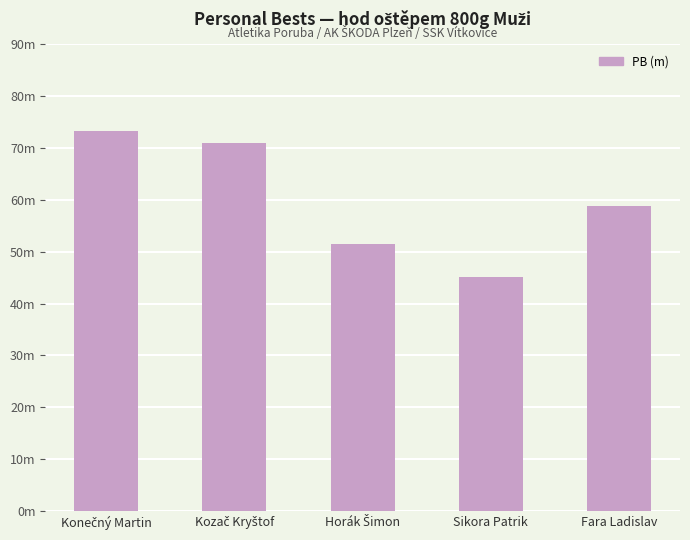

What is the difference between the values at Fara Ladislav and Horák Šimon?

7.3